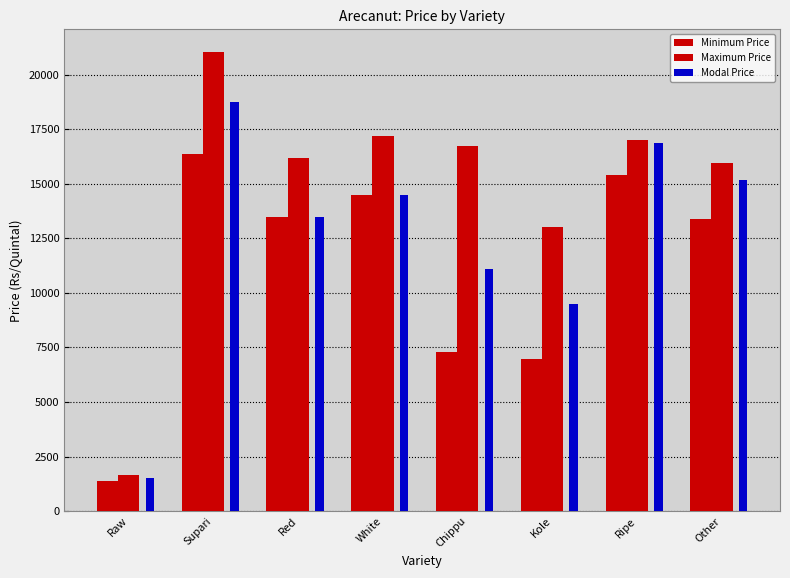

Between Ripe and Red, which is larger?

Ripe